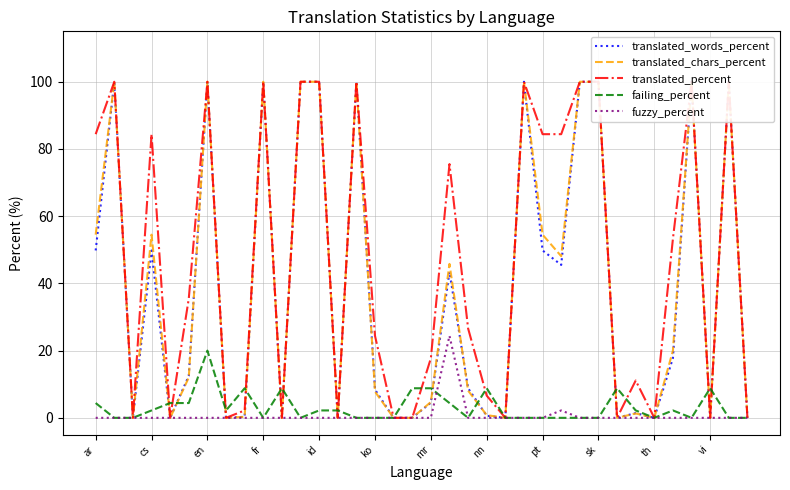

How many values in the translated_percent series exceed 35?

18